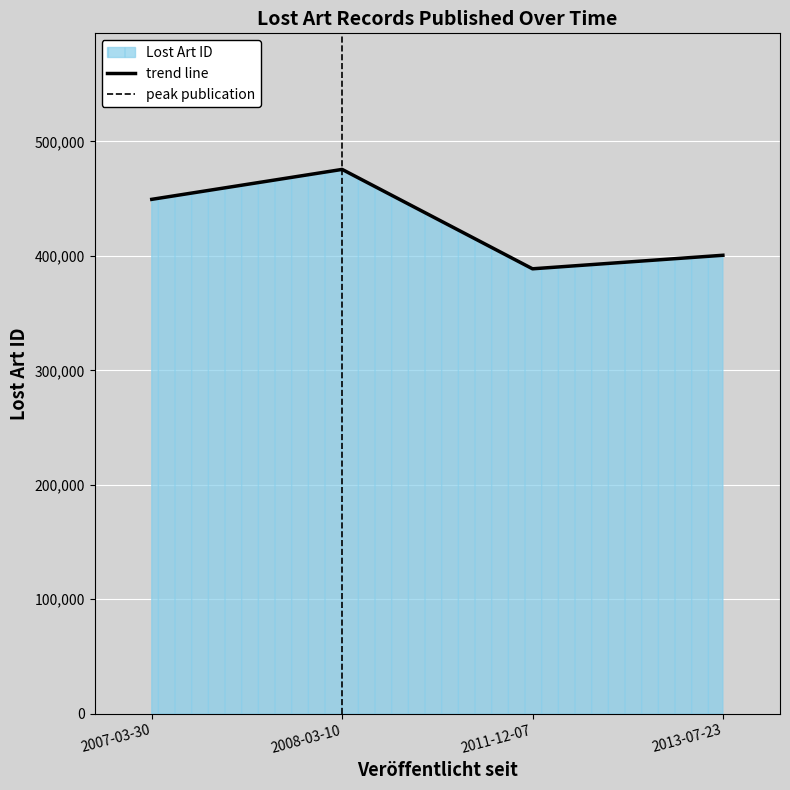

What is the greatest value displayed?

475518